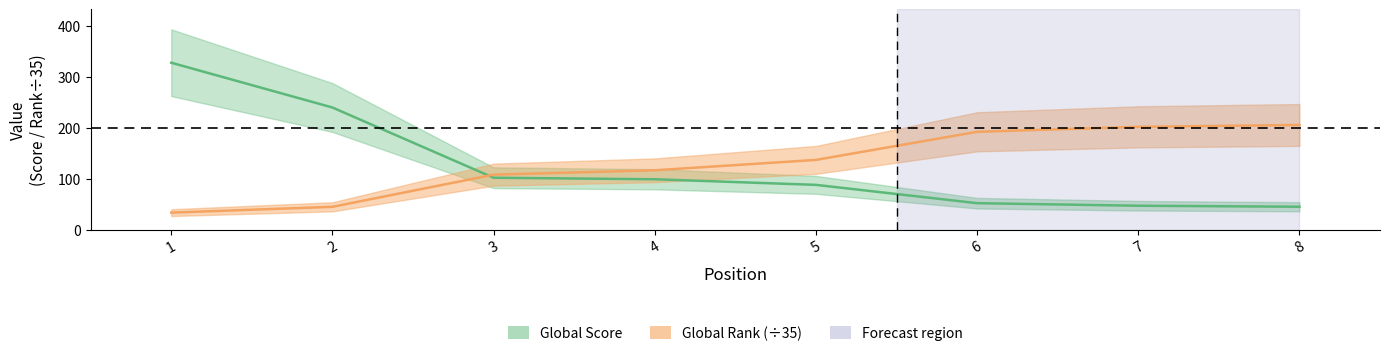

At which label does Global Rank reach its peak?

8